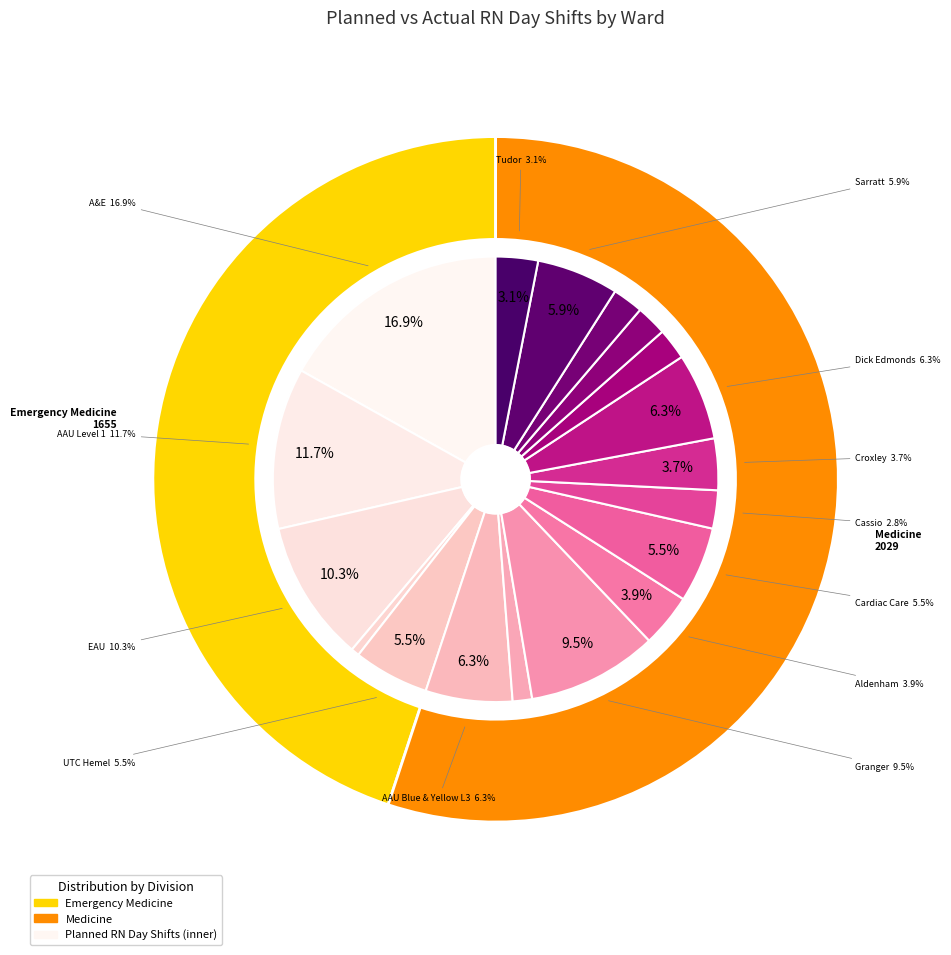

Do UTC Hemel and AAU Blue & Yellow L3 together represent more than half of the pie?

No